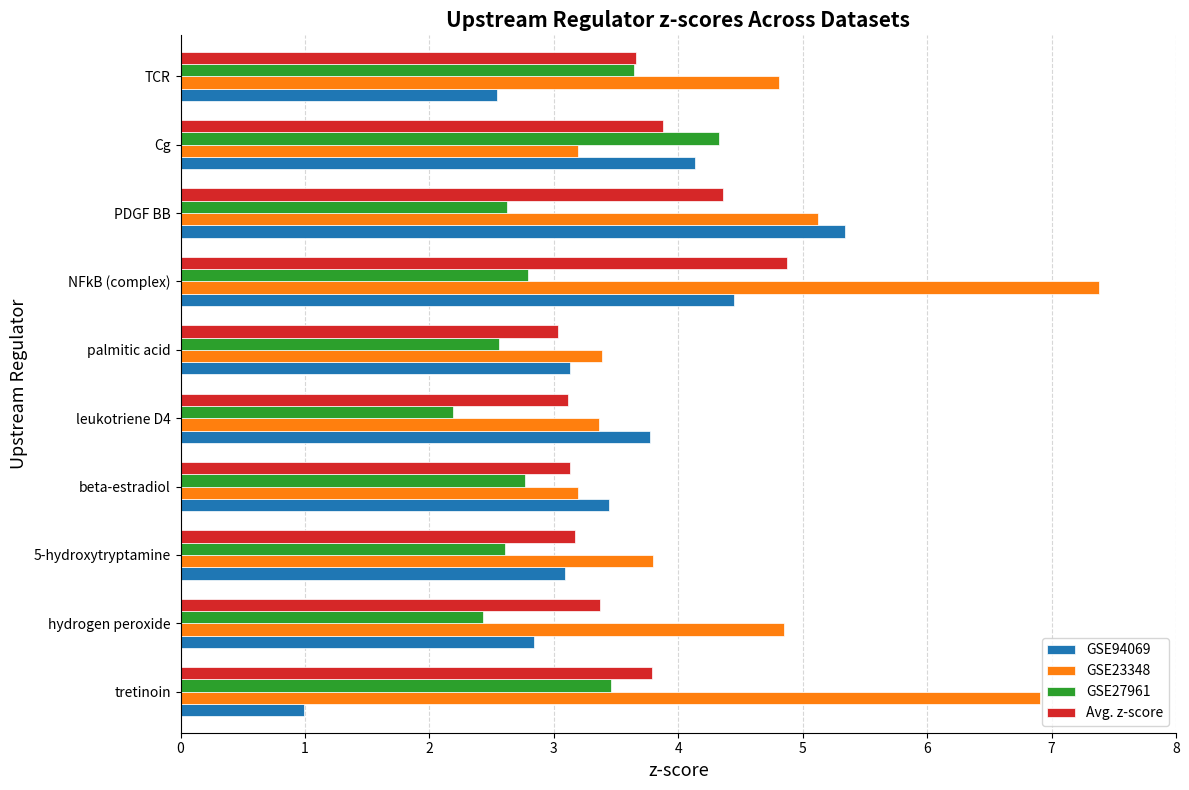

The Avg. z-score series shows 0.9 at PDGF BB. True or false?

False